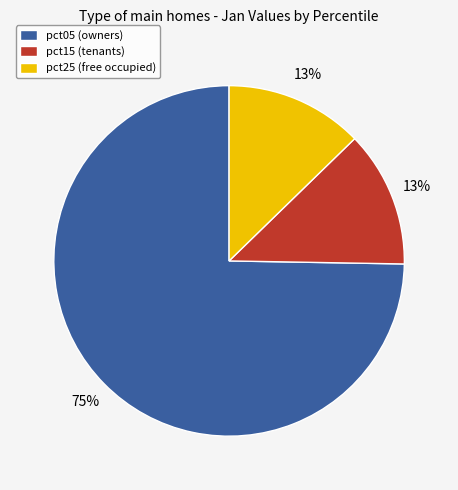

To the nearest percent, what is the combined percentage of pct05 (owners) and pct15 (tenants)?

87%